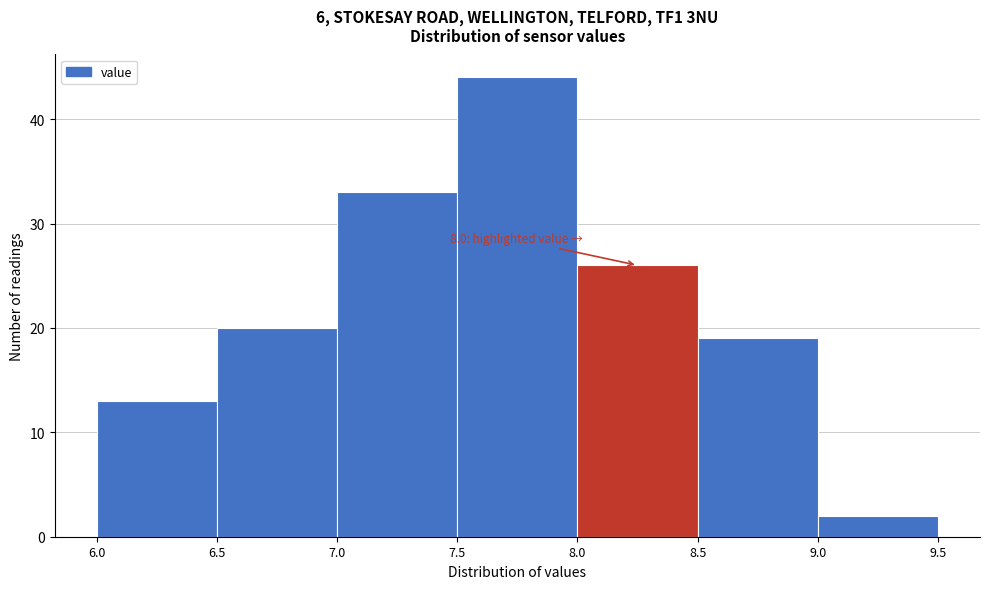

Over which range of the x-axis is the bar tallest?

7.5 to 8.0